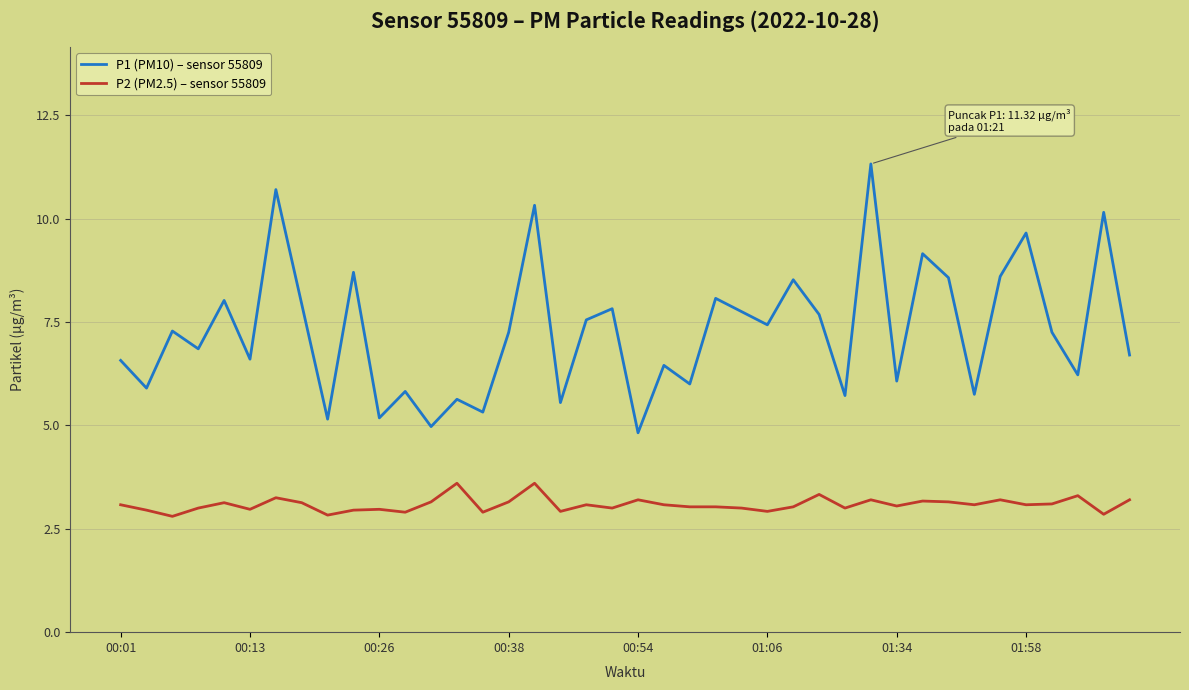

How many categories are shown in the chart?

40